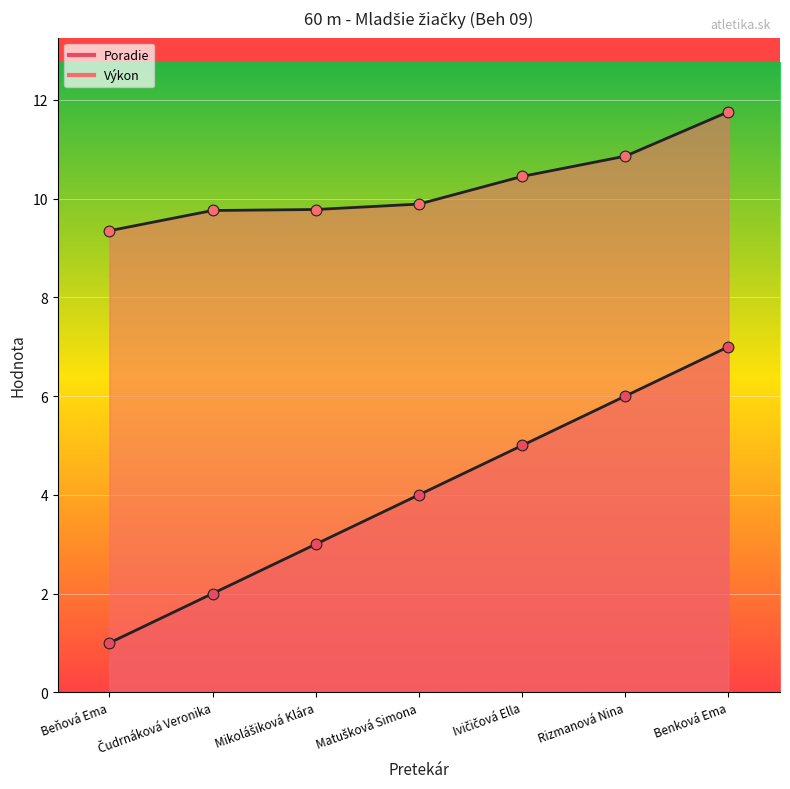

Is the value of Výkon at Čudrnáková Veronika greater than the value of Poradie at Benková Ema?

Yes